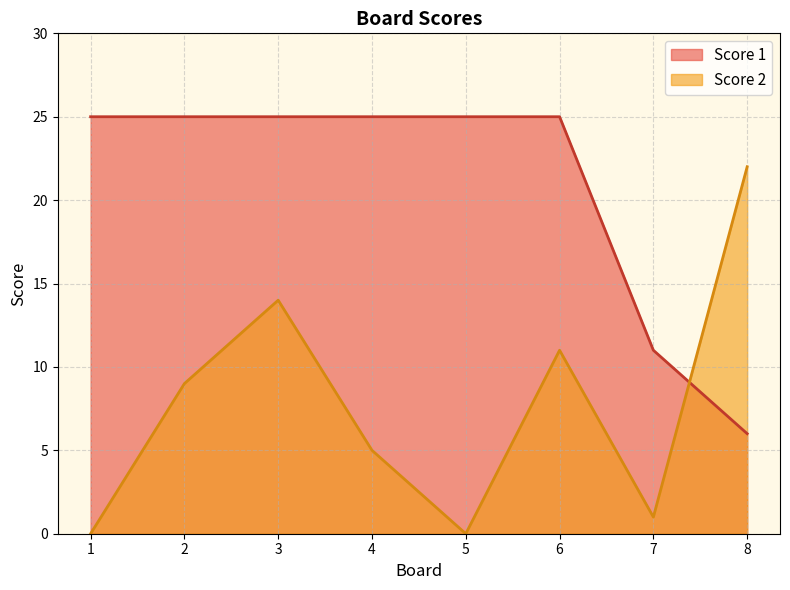

How many interior local peaks does the Score 2 series have?

2